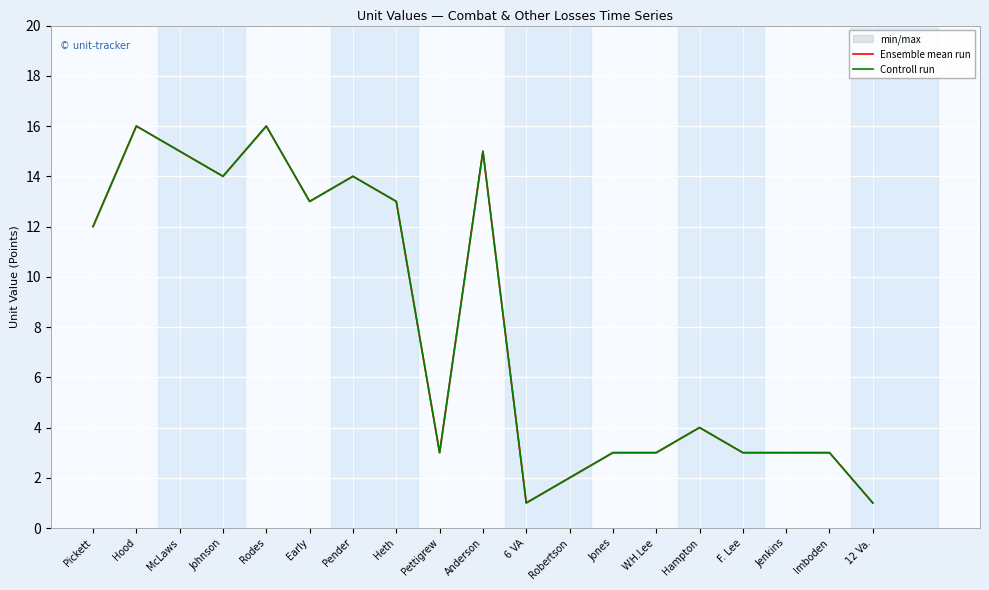

How many categories are shown in the chart?

19